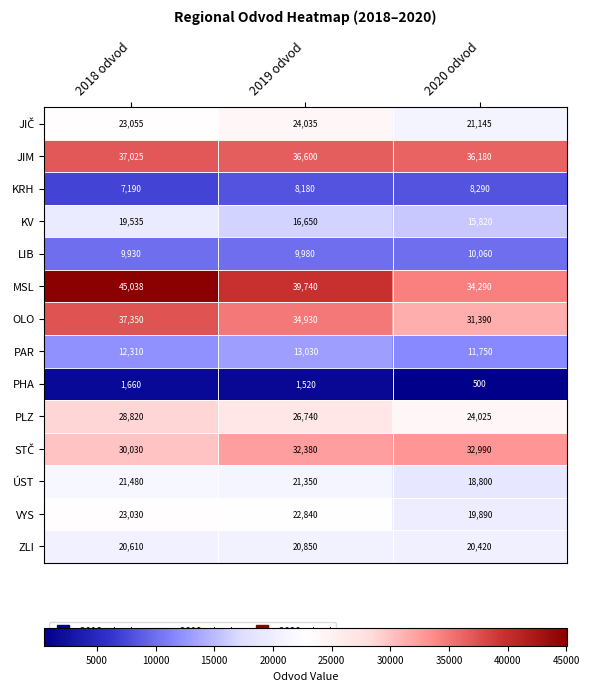

Is it true that KRH equals 3401 at 2019 odvod?

False